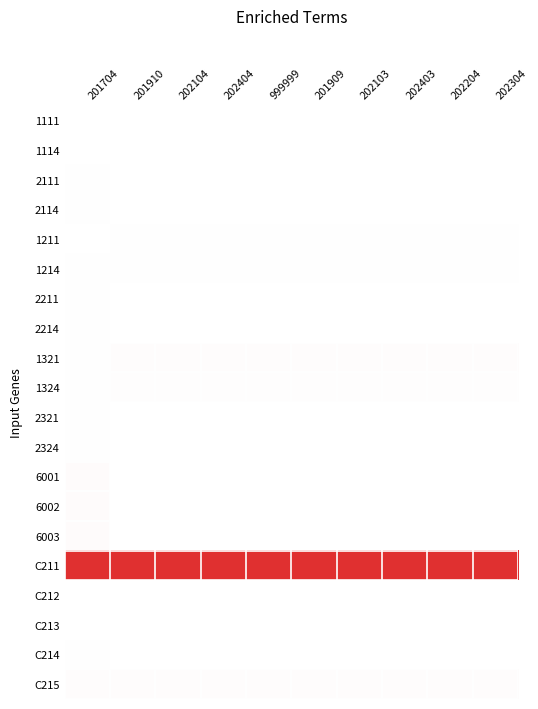

List the series in order of their peak value, highest first.

C211, 6003, 6002, 6001, 1321, C215, 1324, 1211, 2324, 2321, C214, 2214, 2211, 2114, 2111, 1214, 1111, C212, C213, 1114